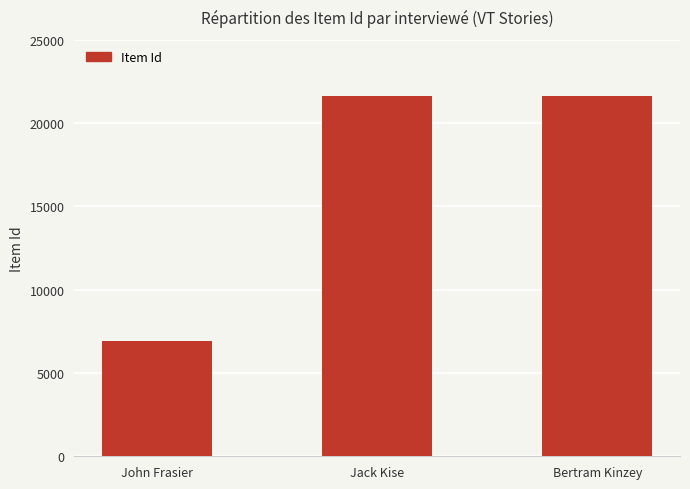

What is the change in value from John Frasier to Jack Kise?

+14704